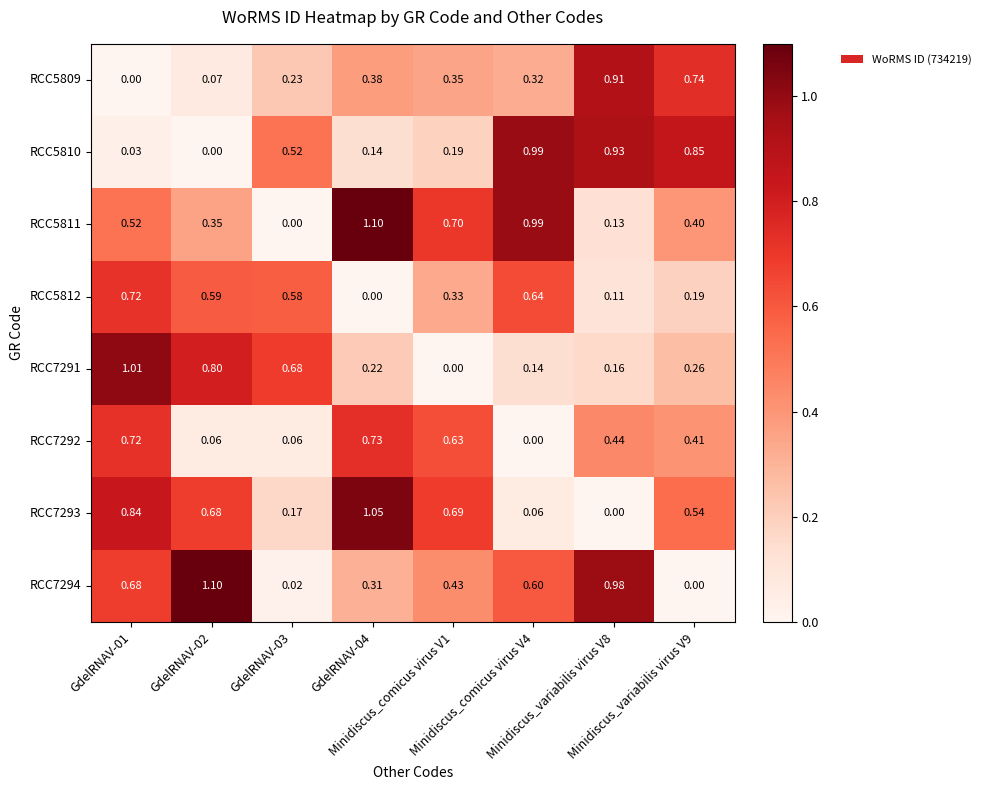

How many values in the RCC7292 series exceed 0?

7